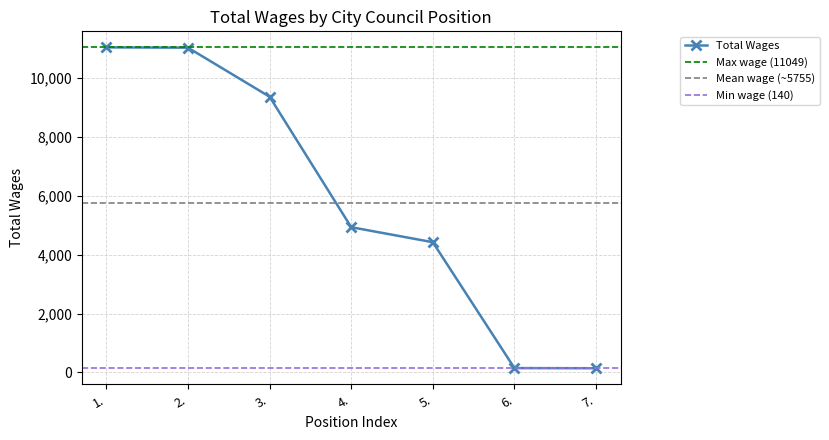

True or false: the data shows 244 at 6..

False